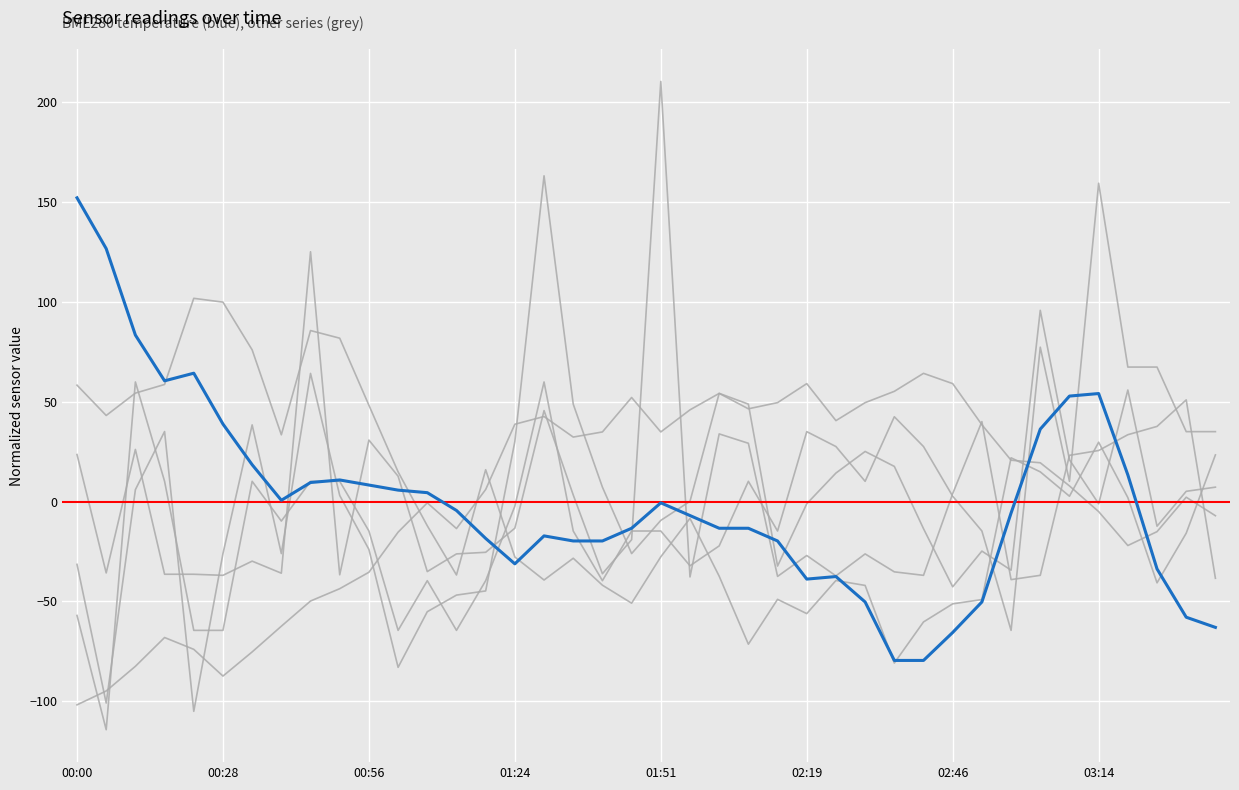

Count the number of data series in this chart.

6